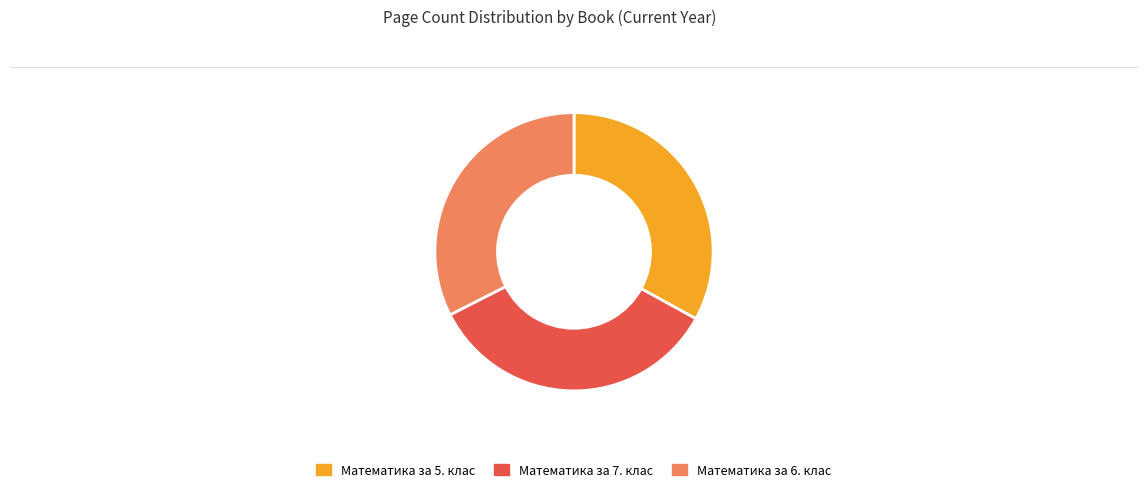

Combined, do Математика за 5. клас and Математика за 7. клас account for over 50%?

Yes